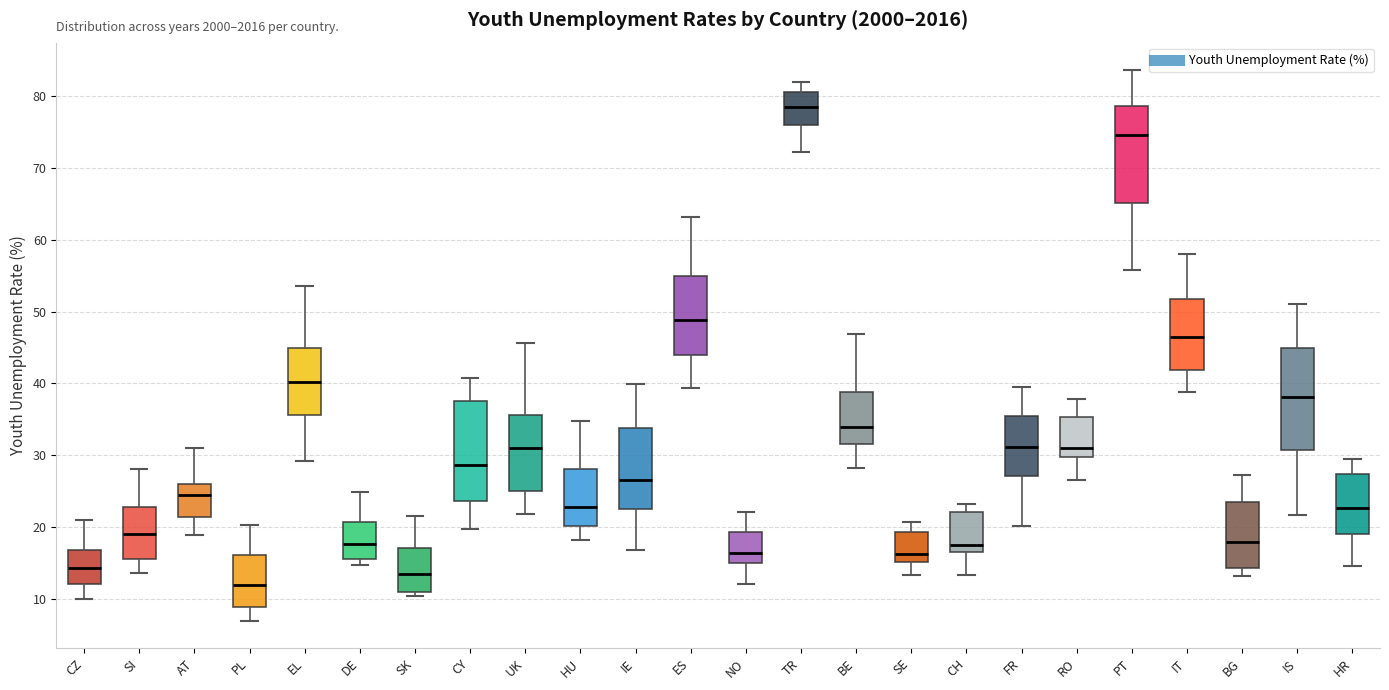

Reading left to right, read every box against the y-axis: the position of its median line, the range the box covers, and the ends of its whiskers. The values are not printed on the chart, so give them approximately, as read against the axis.

CZ: median 14, box 12 to 17, whiskers 10 to 21
SI: median 19, box 16 to 23, whiskers 14 to 28
AT: median 25, box 21 to 26, whiskers 19 to 31
PL: median 12, box 9 to 16, whiskers 7 to 20
EL: median 40, box 36 to 45, whiskers 29 to 54
DE: median 18, box 16 to 21, whiskers 15 to 25
SK: median 14, box 11 to 17, whiskers 10 to 22
CY: median 29, box 24 to 38, whiskers 20 to 41
UK: median 31, box 25 to 36, whiskers 22 to 46
HU: median 23, box 20 to 28, whiskers 18 to 35
IE: median 27, box 23 to 34, whiskers 17 to 40
ES: median 49, box 44 to 55, whiskers 39 to 63
NO: median 16, box 15 to 19, whiskers 12 to 22
TR: median 79, box 76 to 81, whiskers 72 to 82
BE: median 34, box 32 to 39, whiskers 28 to 47
SE: median 16, box 15 to 19, whiskers 13 to 21
CH: median 17, box 16 to 22, whiskers 13 to 23
FR: median 31, box 27 to 35, whiskers 20 to 40
RO: median 31, box 30 to 35, whiskers 27 to 38
PT: median 75, box 65 to 79, whiskers 56 to 84
IT: median 46, box 42 to 52, whiskers 39 to 58
BG: median 18, box 14 to 23, whiskers 13 to 27
IS: median 38, box 31 to 45, whiskers 22 to 51
HR: median 23, box 19 to 27, whiskers 15 to 29